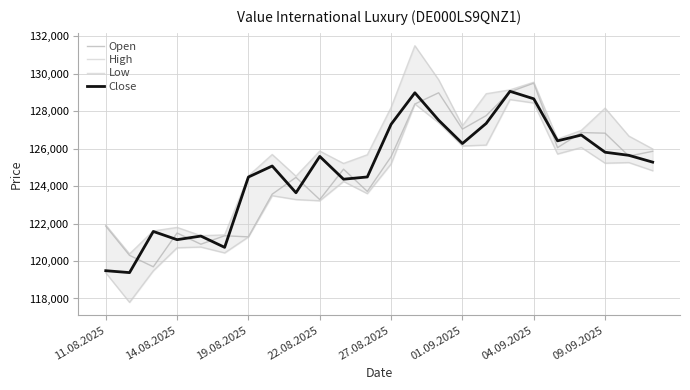

In Close, how many points are lower than both neighbors (excluding endpoints)?

7